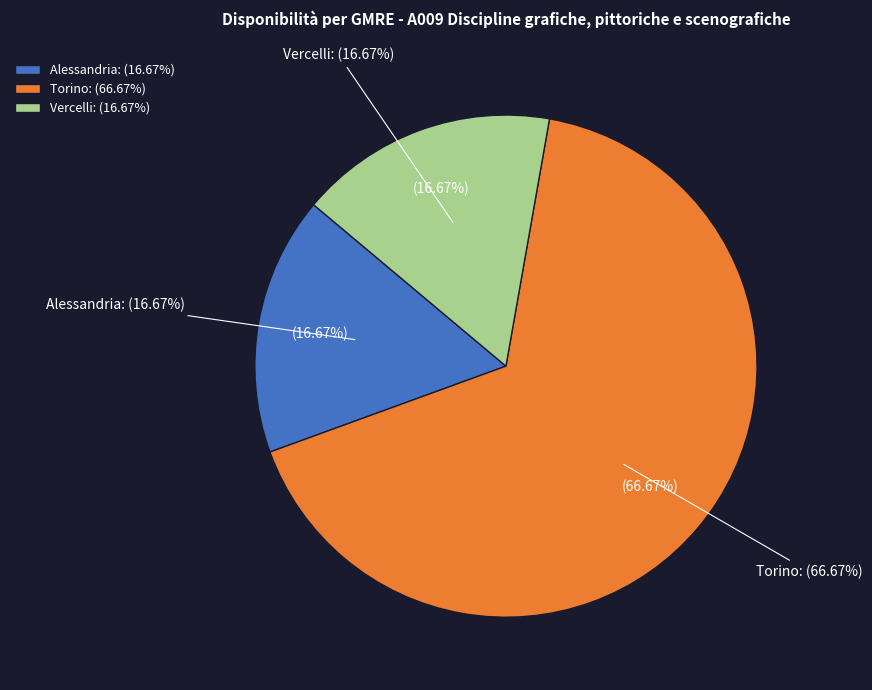

Approximately how many times larger is the value at Torino compared to Vercelli?

4.0